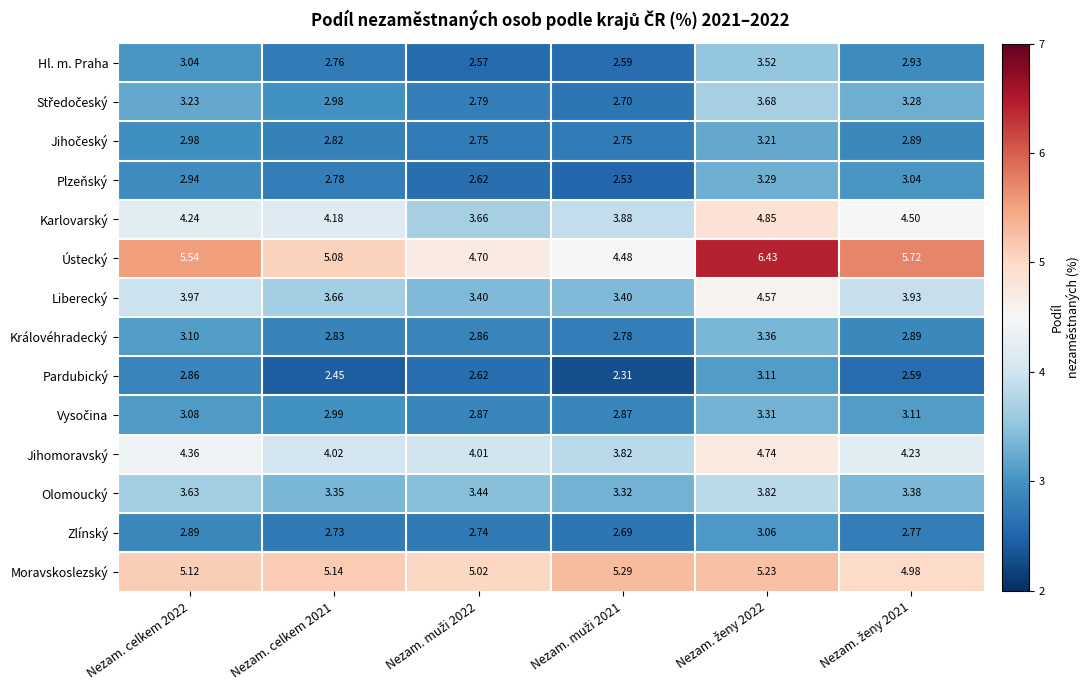

Which series has the largest range (max minus min)?

Ústecký